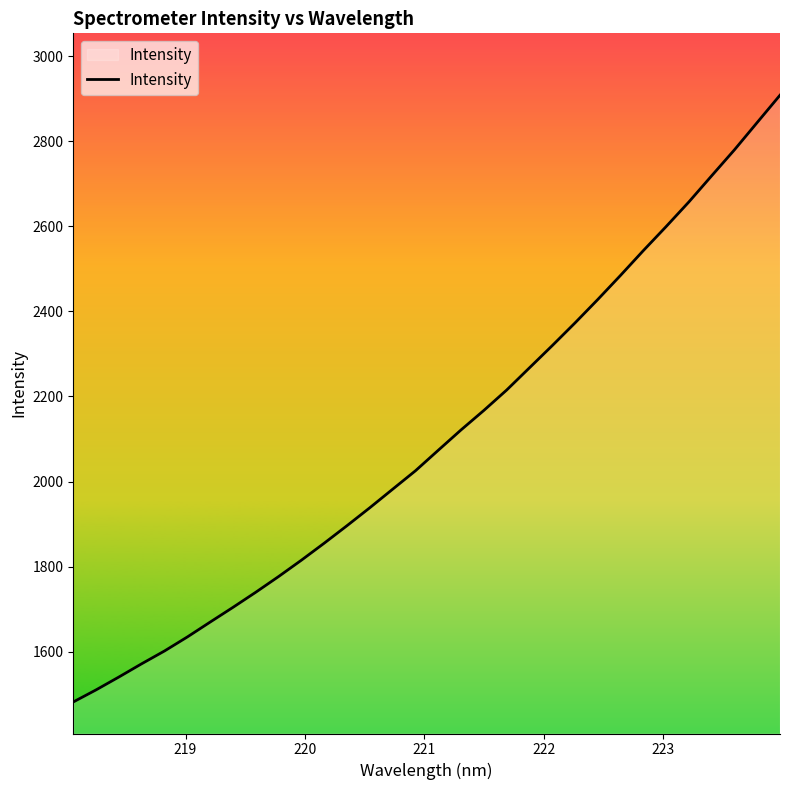

What is the minimum value shown in the chart?

1481.8